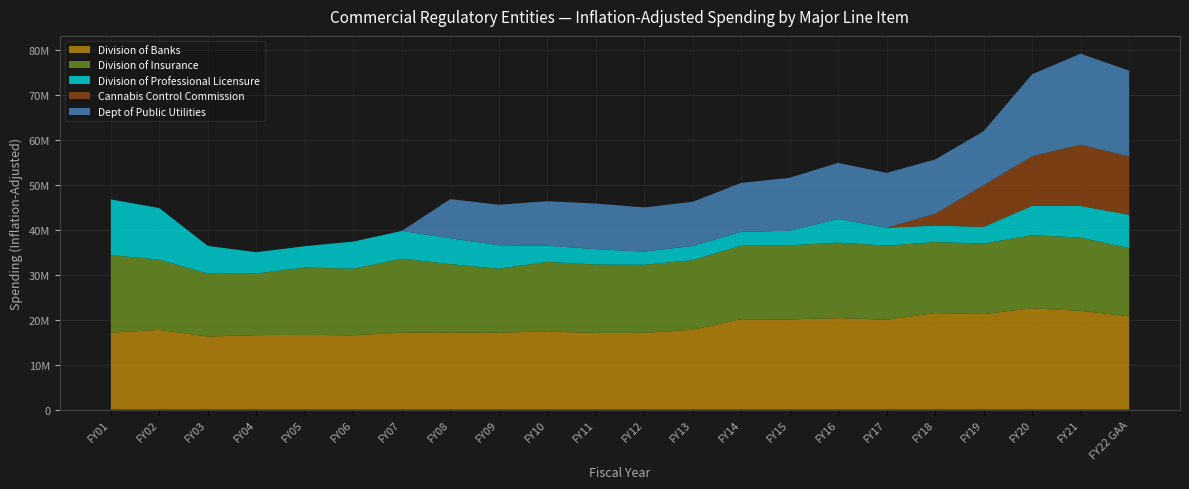

Reading left to right, extract all data points from this chart.

Division of Banks: FY01=17104179	FY02=17717574	FY03=16237038	FY04=16545077	FY05=16599165	FY06=16507294	FY07=17128629	FY08=17125930	FY09=17080738	FY10=17368515	FY11=17030669	FY12=17045714	FY13=17743456	FY14=20071180	FY15=20038168	FY16=20337489	FY17=19966039	FY18=21444498	FY19=21236733	FY20=22514304	FY21=21965673	FY22 GAA=20699232
Division of Insurance: FY01=17257228	FY02=15626223	FY03=13991709	FY04=13710796	FY05=14986993	FY06=14806190	FY07=16432137	FY08=15210579	FY09=14244533	FY10=15477337	FY11=15214787	FY12=15145241	FY13=15490641	FY14=16354714	FY15=16474399	FY16=16784912	FY17=16478347	FY18=15805819	FY19=15680556	FY20=16270141	FY21=16272019	FY22 GAA=15206329
Division of Professional Licensure: FY01=12366811	FY02=11453114	FY03=6152355	FY04=4735546	FY05=4733840	FY06=6038210	FY07=6155885	FY08=5753794	FY09=5204542	FY10=3588802	FY11=3418317	FY12=2933552	FY13=3142140	FY14=3093999	FY15=3243983	FY16=5257169	FY17=3988608	FY18=3667210	FY19=3699348	FY20=6518385	FY21=7038898	FY22 GAA=7412515
Cannabis Control Commission: FY01=0	FY02=0	FY03=0	FY04=0	FY05=0	FY06=0	FY07=0	FY08=0	FY09=0	FY10=0	FY11=0	FY12=0	FY13=0	FY14=0	FY15=0	FY16=0	FY17=0	FY18=2604857	FY19=9265751	FY20=11022775	FY21=13619788	FY22 GAA=12958014
Dept of Public Utilities: FY01=0	FY02=0	FY03=0	FY04=0	FY05=0	FY06=0	FY07=0	FY08=8709845	FY09=9017582	FY10=9897565	FY11=10143103	FY12=9826917	FY13=9822171	FY14=10878925	FY15=11782792	FY16=12481756	FY17=12194060	FY18=12085972	FY19=12019540	FY20=18243834	FY21=20241233	FY22 GAA=19082514